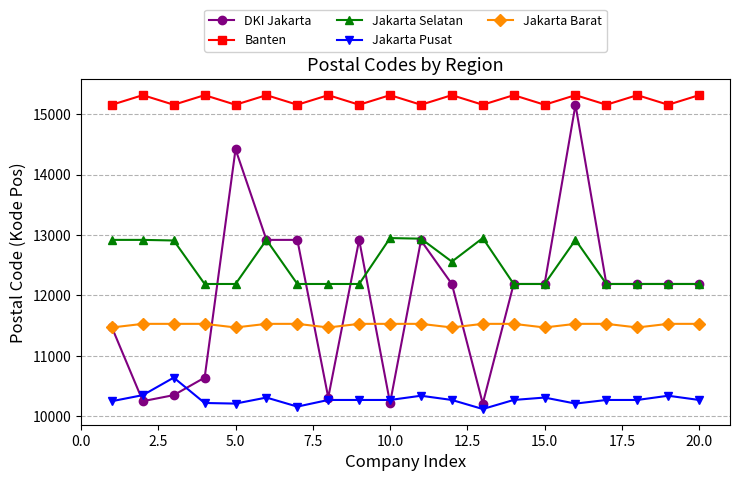

Is this an area chart (filled region under the line)?

No